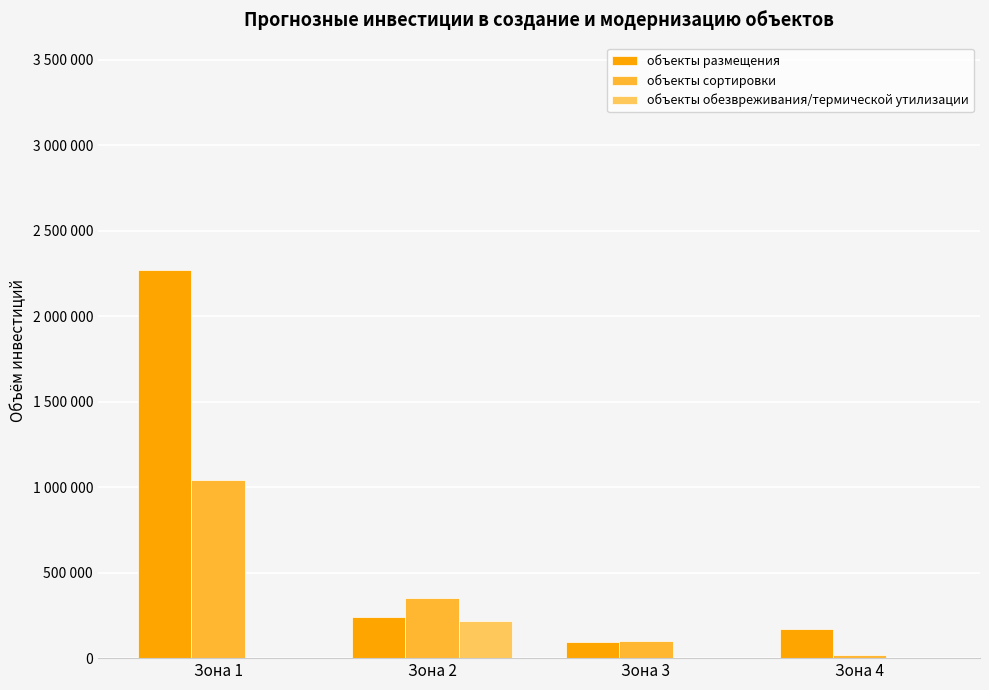

What is the lowest value of the объекты сортировки series?

20600